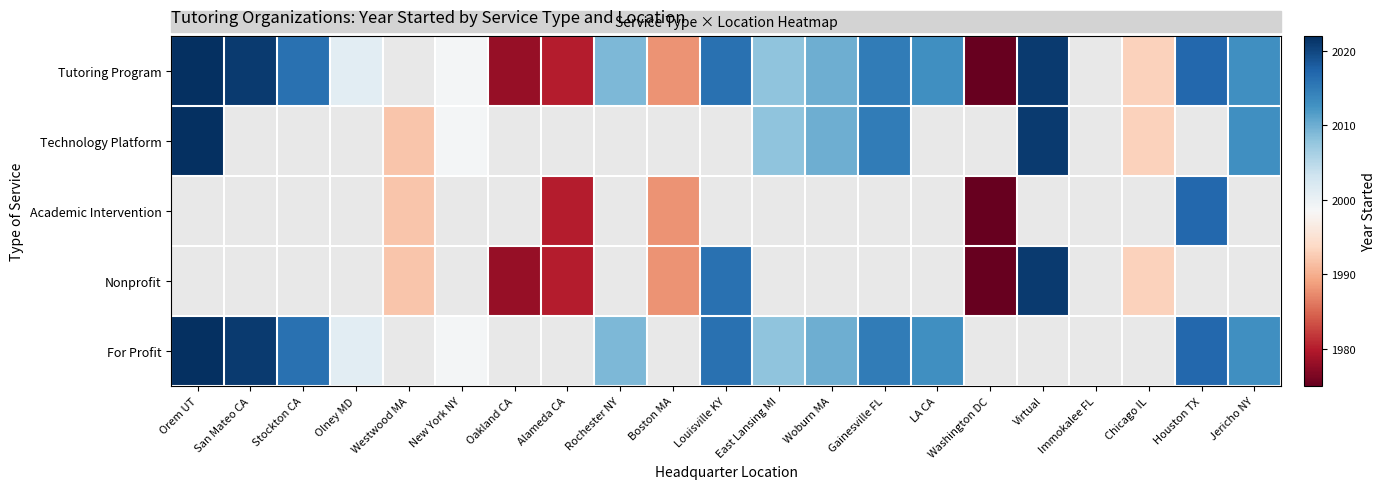

Which series changed the most between New York NY and Gainesville FL?

Tutoring Program